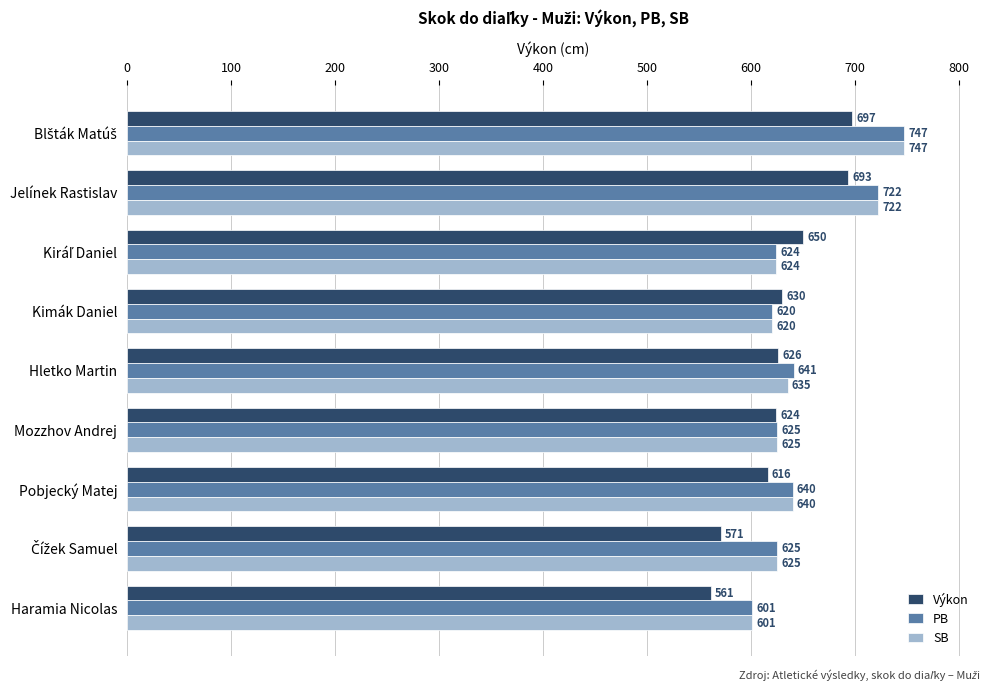

At which category does the chart reach its minimum across all series?

Haramia Nicolas